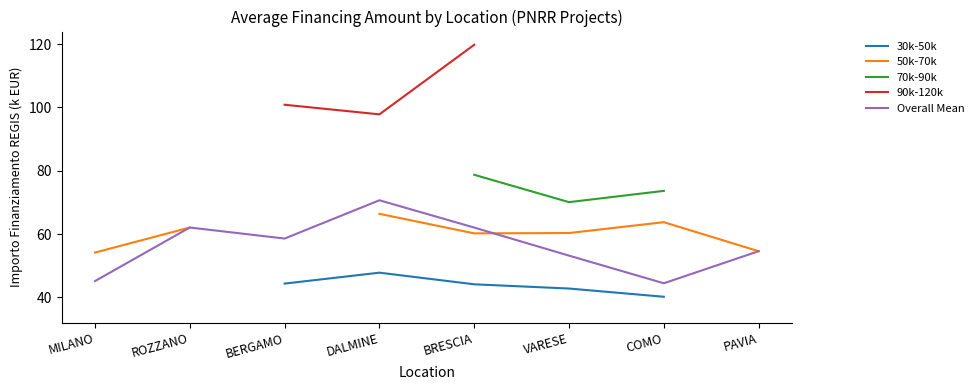

What is the spread (max minus min) of values at VARESE?

27.3